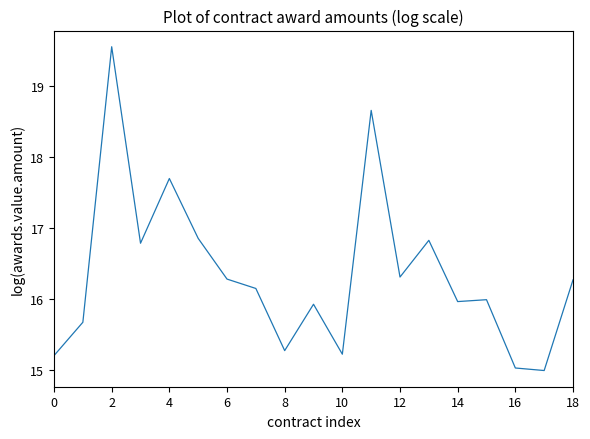

What is the sum of all values?

310.7